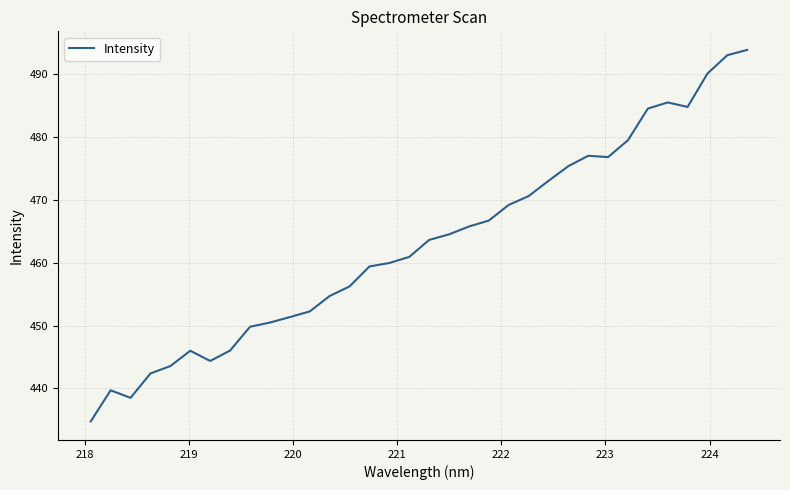

What is the difference between the maximum and minimum values?

59.2